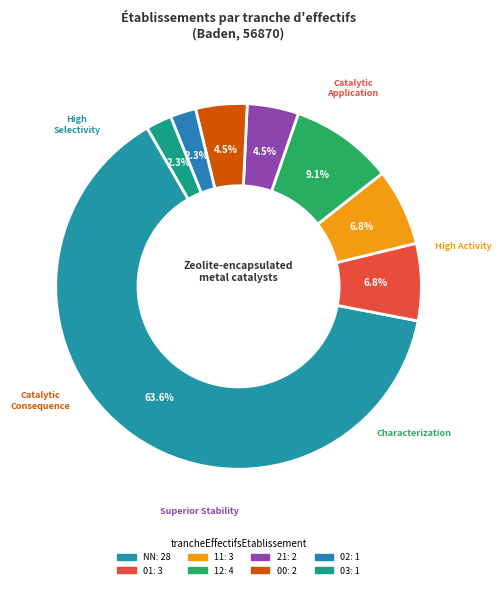

What percentage is the 03 slice, to the nearest percent?

2%